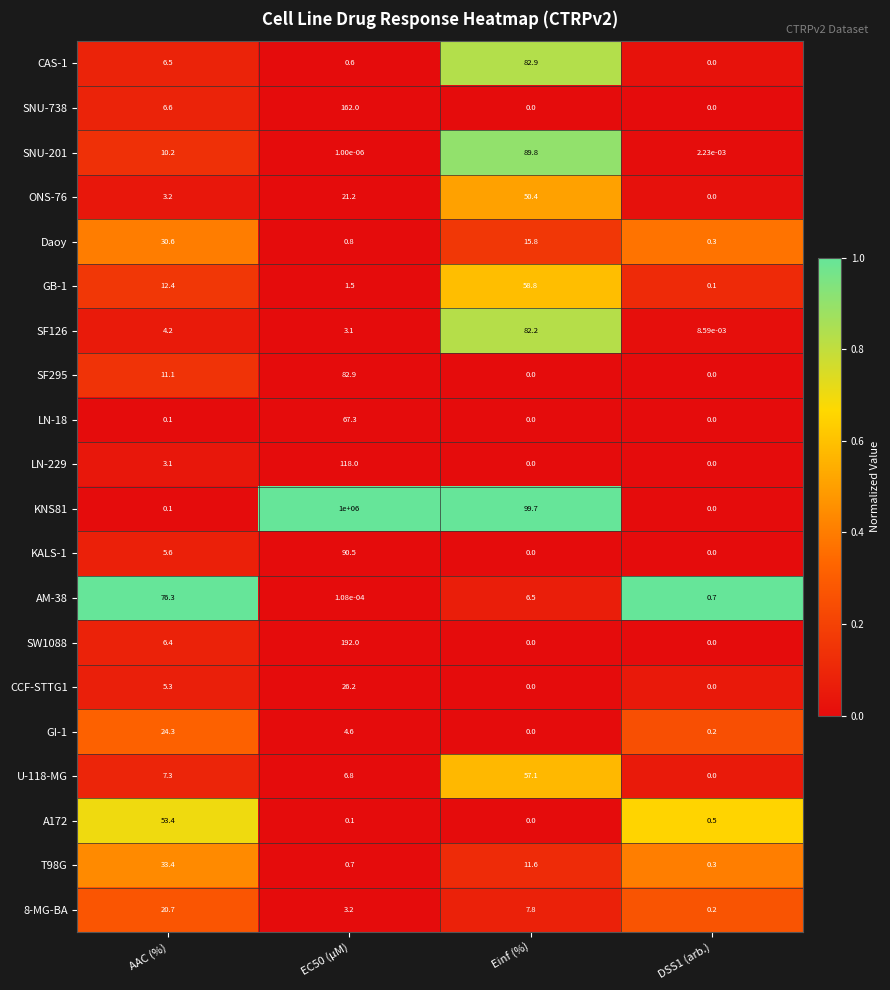

Where does the AM-38 series first go above 6?

AAC (%)